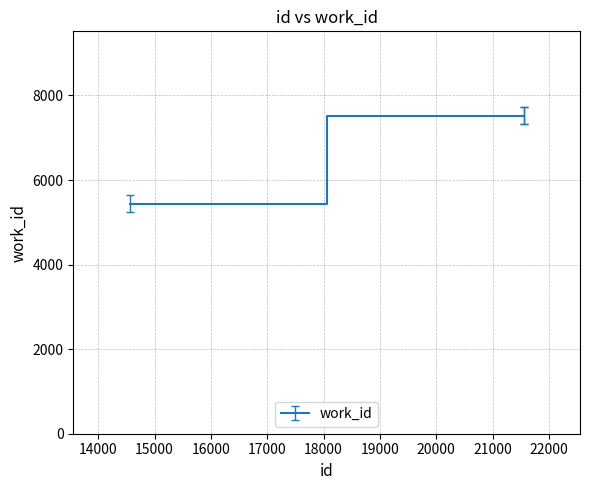

Does the chart have visible grid lines?

Yes